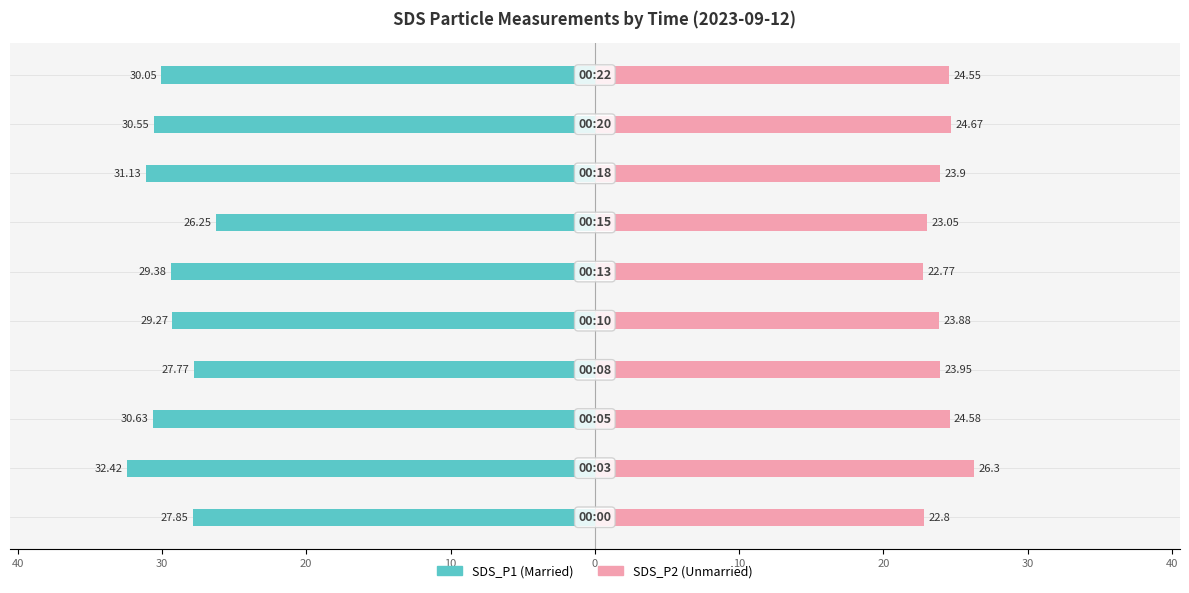

Reading right to left, what are all the values shown in this chart?

SDS_P1: 40=-30.1	30=-30.6	20=-31.1	10=-26.2	0=-29.4	10=-29.3	20=-27.8	30=-30.6	40=-32.4	50=-27.9
SDS_P2: 40=24.6	30=24.7	20=23.9	10=23.1	0=22.8	10=23.9	20=23.9	30=24.6	40=26.3	50=22.8